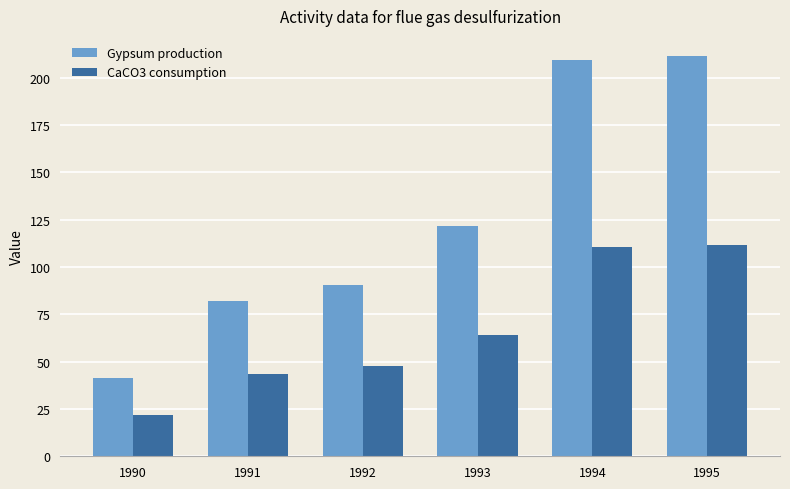

What are all the series names shown in the legend?

Gypsum production, CaCO3 consumption